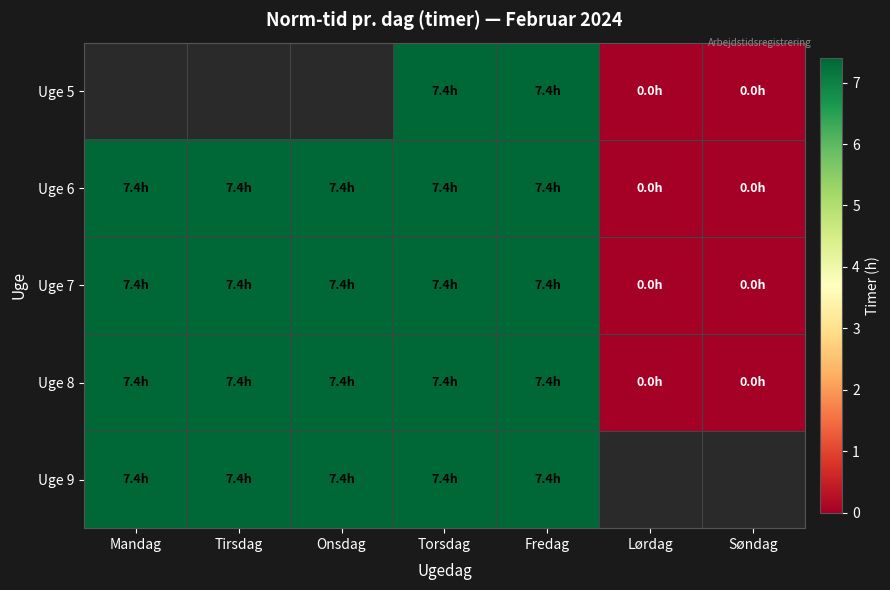

Count the number of data series in this chart.

5